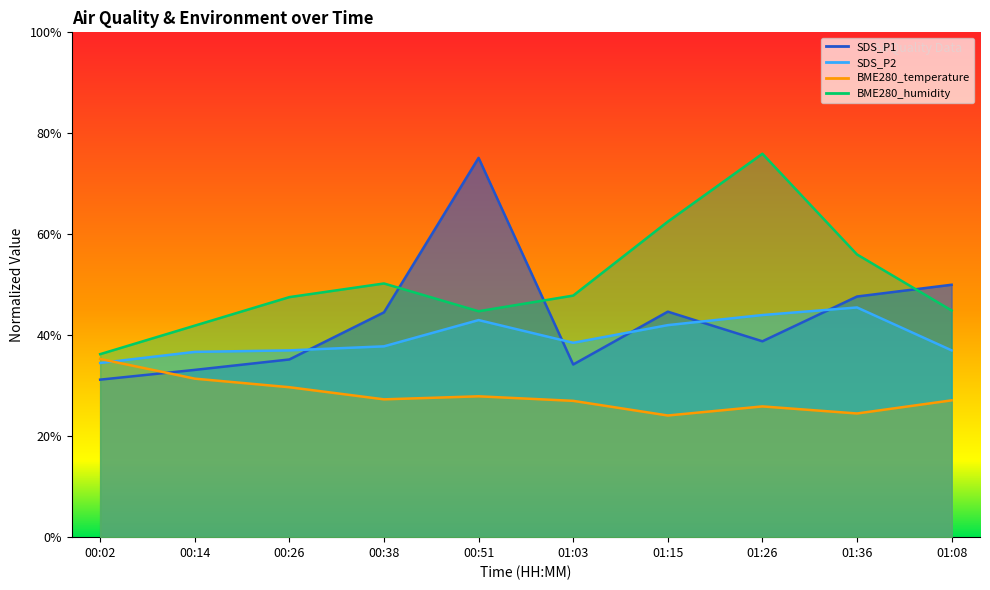

What is the minimum value shown in the chart?

24.1